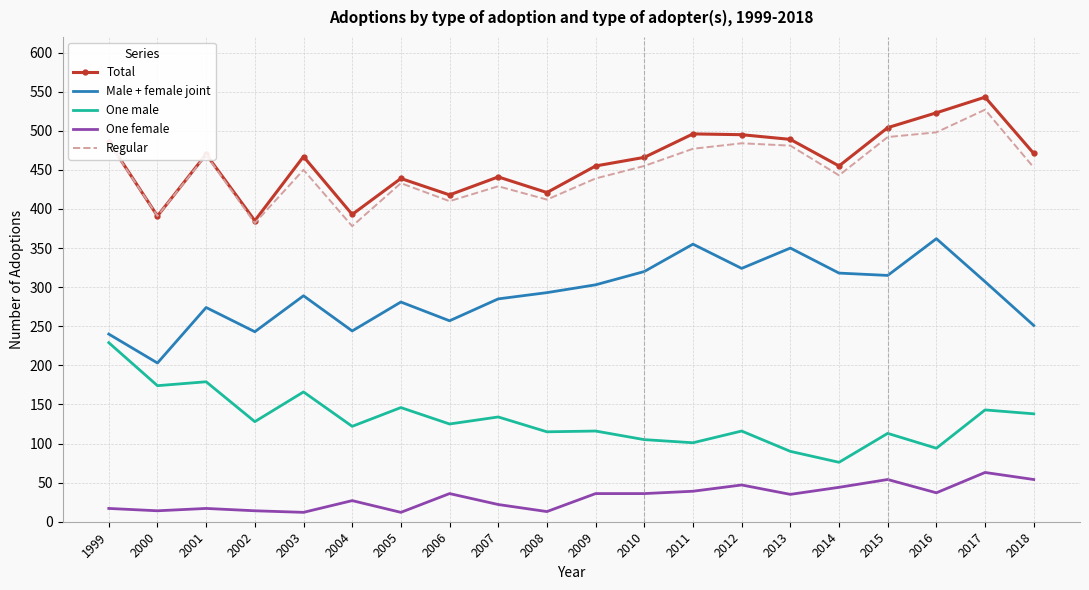

In Male + female joint, how many points are lower than both neighbors (excluding endpoints)?

6